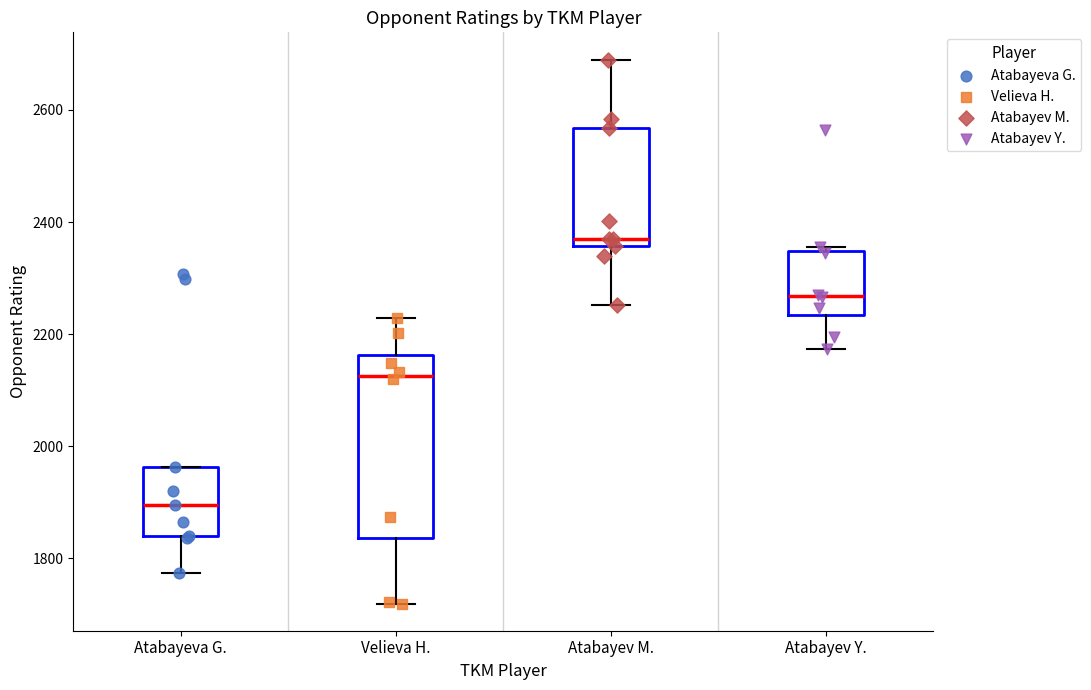

Reading left to right, read every box against the y-axis: the position of its median line, the range the box covers, and the ends of its whiskers. The values are not printed on the chart, so give them approximately, as read against the axis.

Atabayeva G.: median 1900, box 1840 to 1960, whiskers 1780 to 1960
Velieva H.: median 2120, box 1840 to 2160, whiskers 1720 to 2220
Atabayev M.: median 2360 (just above the box's lower edge), box 2360 to 2560, whiskers 2260 to 2700
Atabayev Y.: median 2260, box 2240 to 2340, whiskers 2180 to 2360